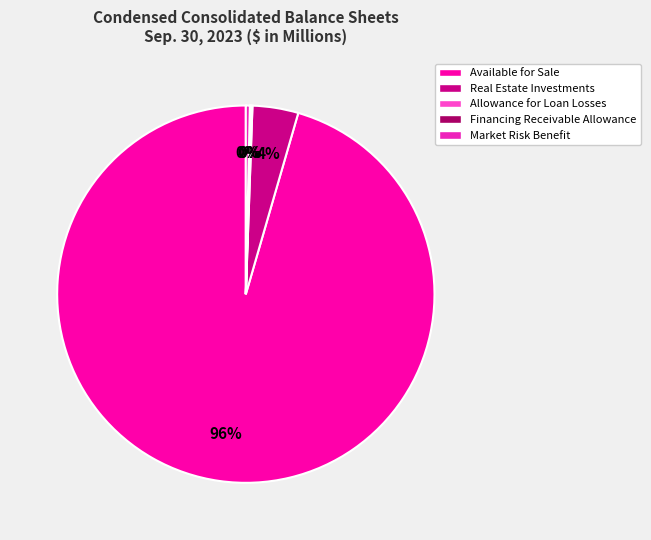

True or false: Market Risk Benefit accounts for 0% of the total.

True